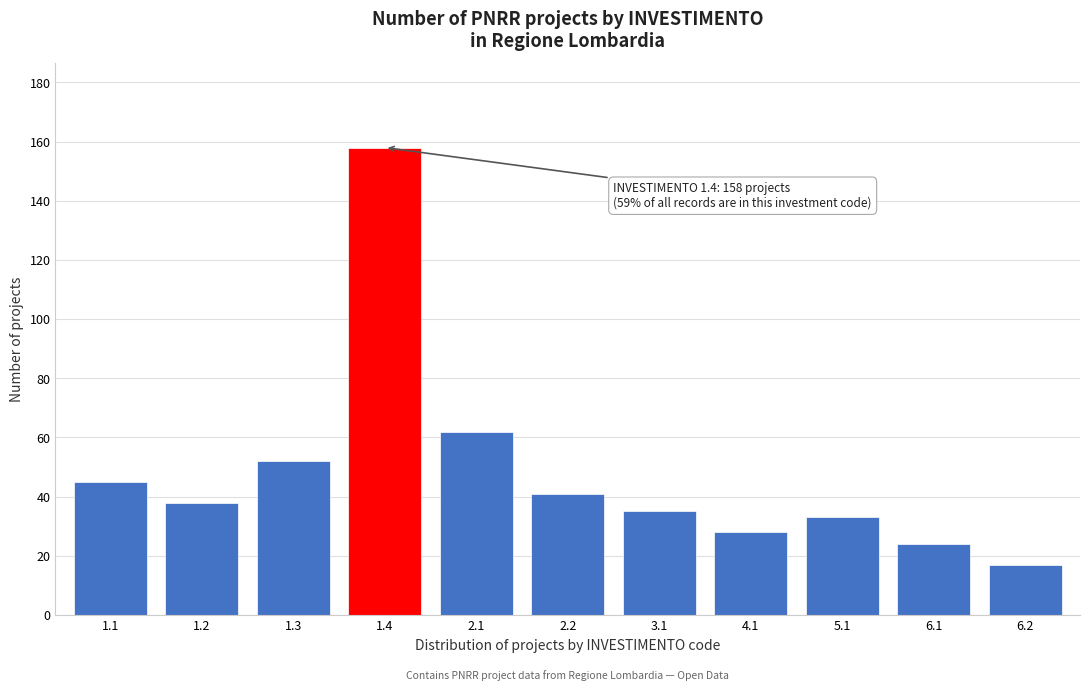

Reading right to left, list all the values displayed in this chart.

6.2=17	6.1=24	5.1=33	4.1=28	3.1=35	2.2=41	2.1=62	1.4=158	1.3=52	1.2=38	1.1=45